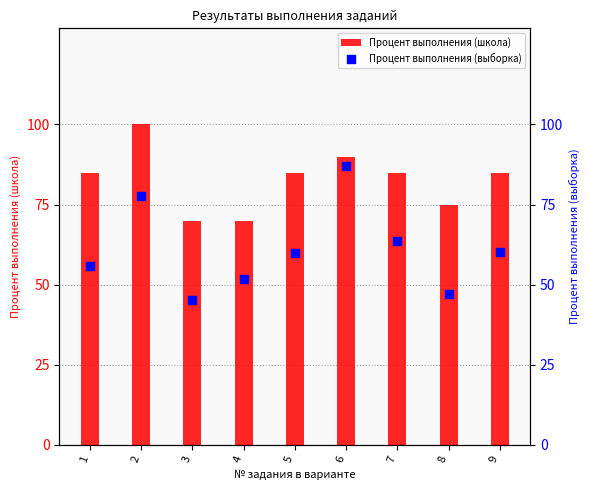

What are all the series names shown in the legend?

Процент выполнения (школа), Процент выполнения (выборка)